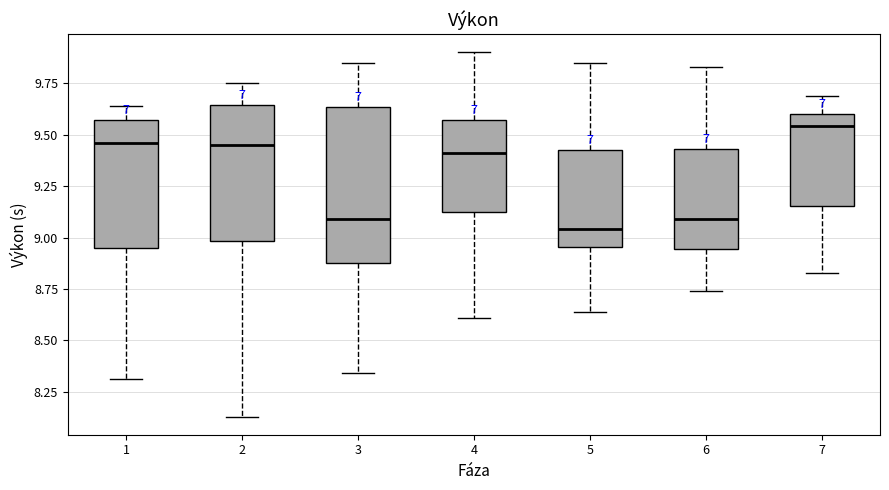

Where does the median line of the box at x = 4 sit on the y-axis? The values are not printed on the chart, so give them approximately, as read against the axis.

9.40